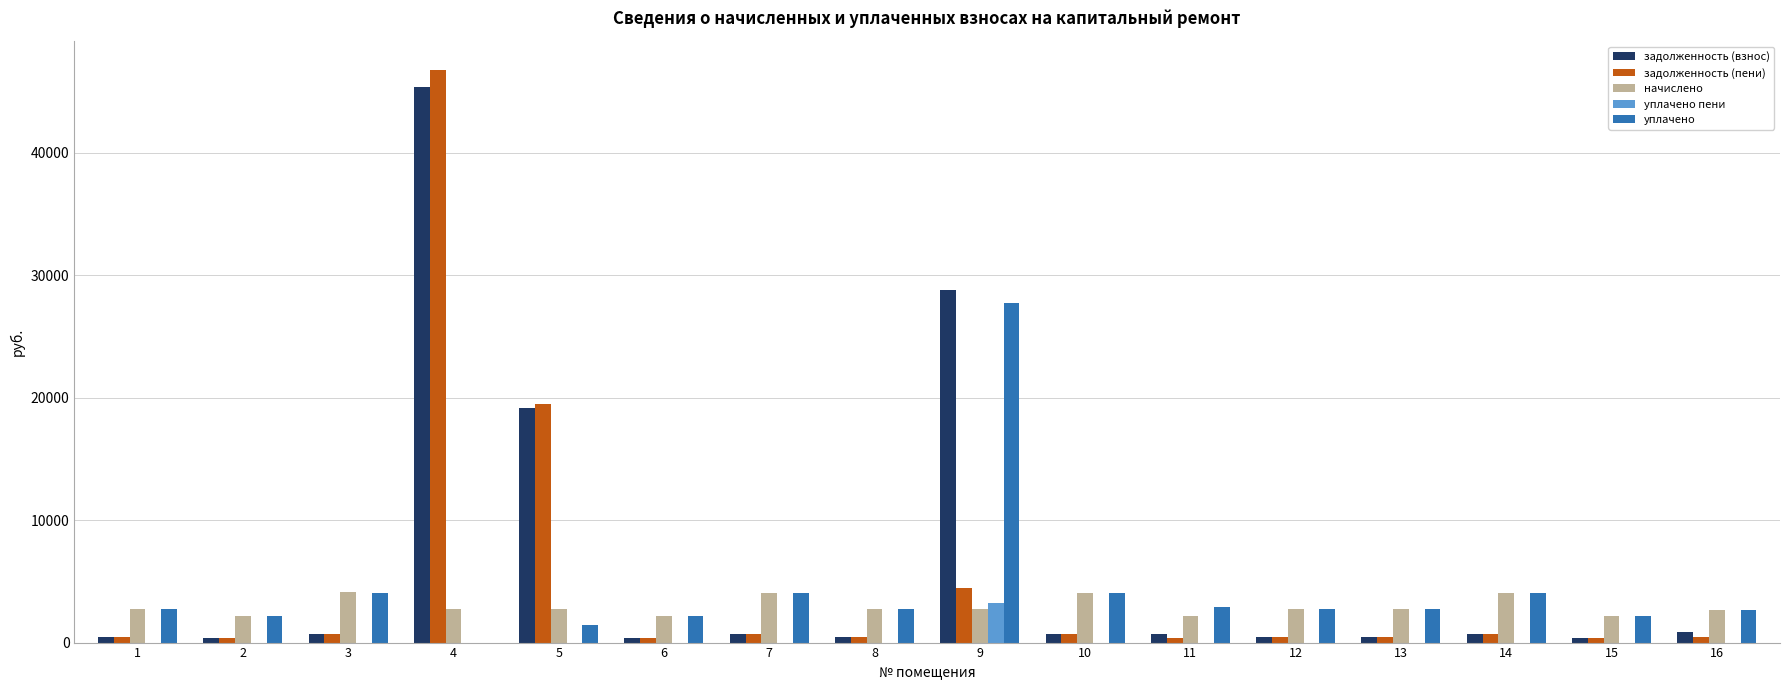

What are all the series names shown in the legend?

задолженность (взнос), задолженность (пени), начислено, уплачено пени, уплачено